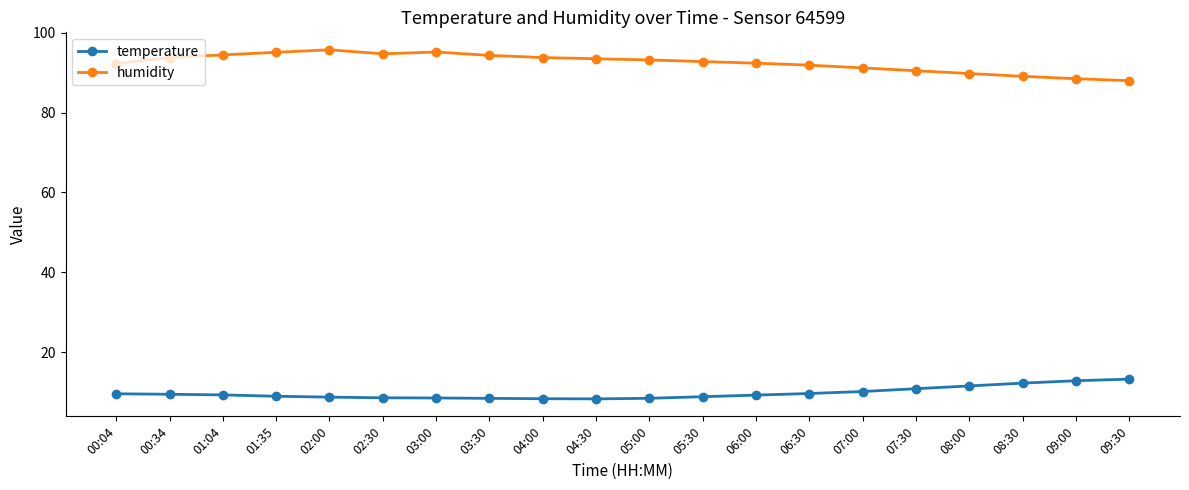

Is the value of humidity at 05:00 greater than the value of temperature at 03:30?

Yes